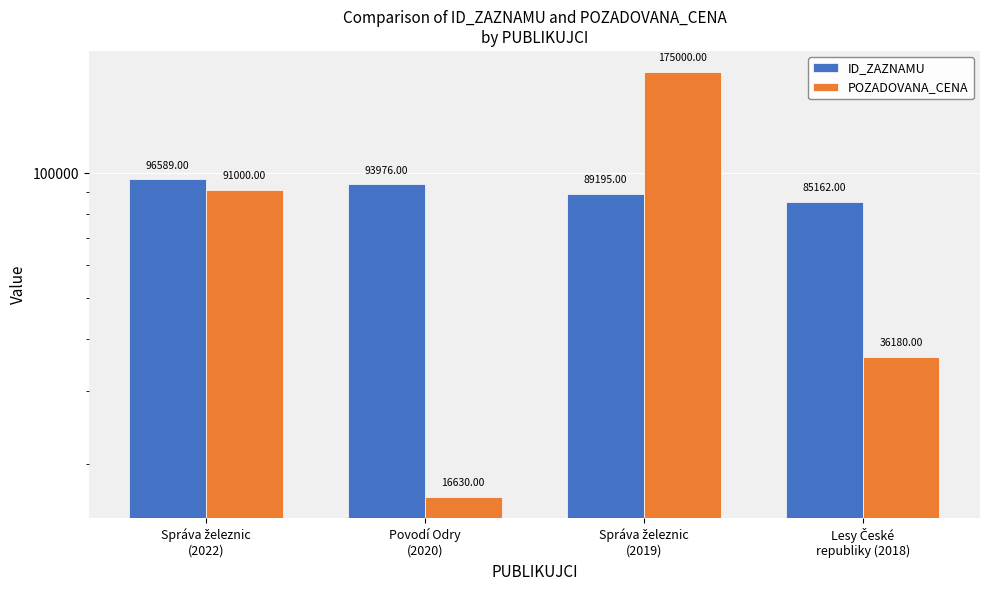

Reading left to right, what are all the values shown in this chart?

ID_ZAZNAMU: Správa železnic
(2022)=96589	Povodí Odry
(2020)=93976	Správa železnic
(2019)=89195	Lesy České
republiky (2018)=85162
POZADOVANA_CENA: Správa železnic
(2022)=91000	Povodí Odry
(2020)=16630	Správa železnic
(2019)=175000	Lesy České
republiky (2018)=36180